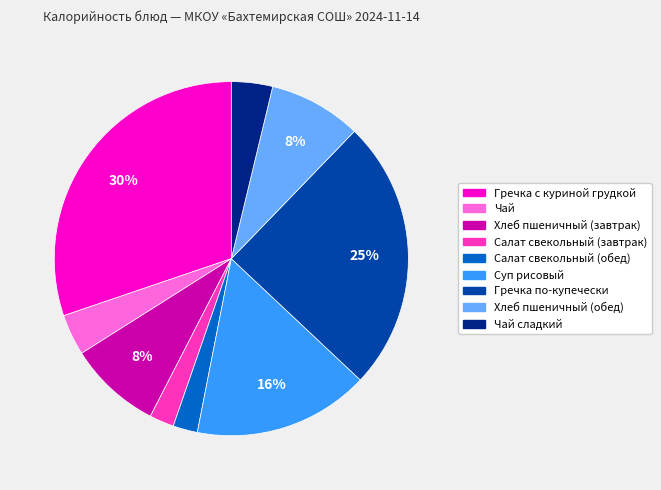

Is there a majority slice in this chart?

No